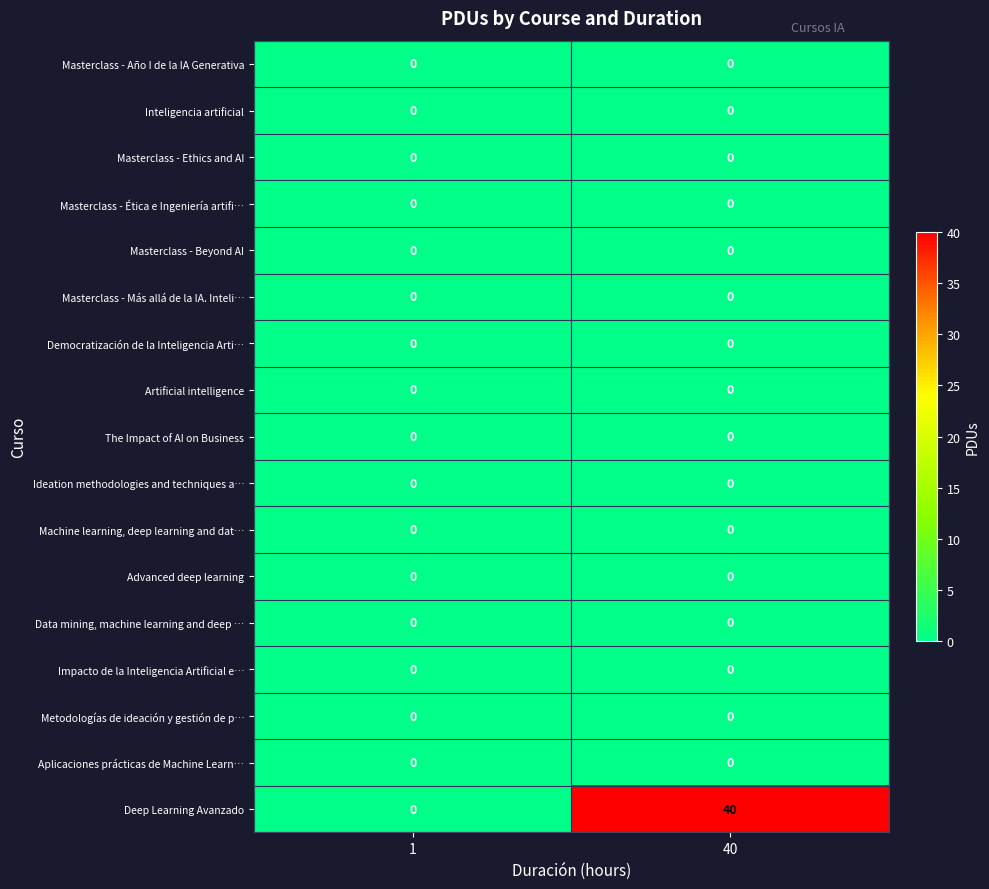

Which series has the widest spread of values?

Deep Learning Avanzado